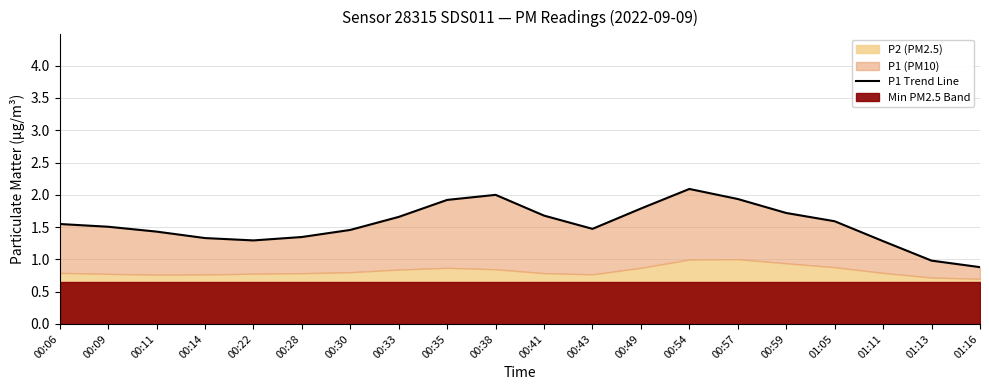

Which category has the lowest value across all series?

01:16